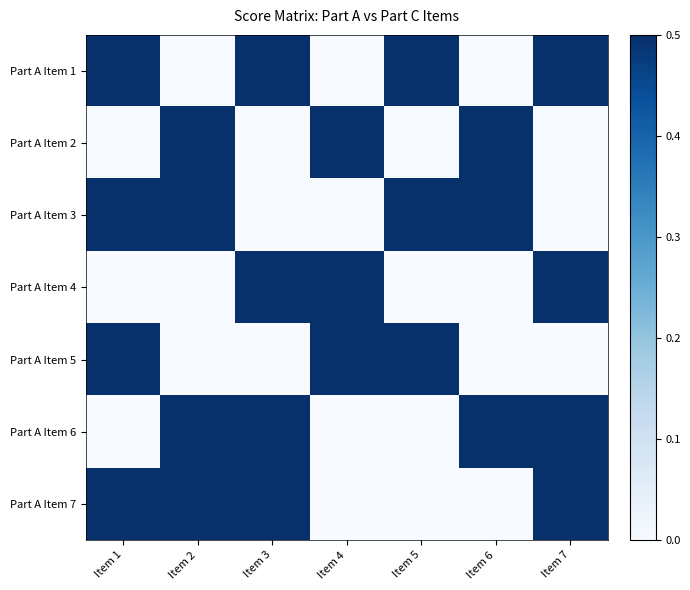

Reading right to left, extract all data points from this chart.

Part A Item 1: Item 7=0.5	Item 6=0.0	Item 5=0.5	Item 4=0.0	Item 3=0.5	Item 2=0.0	Item 1=0.5
Part A Item 2: Item 7=0.0	Item 6=0.5	Item 5=0.0	Item 4=0.5	Item 3=0.0	Item 2=0.5	Item 1=0.0
Part A Item 3: Item 7=0.0	Item 6=0.5	Item 5=0.5	Item 4=0.0	Item 3=0.0	Item 2=0.5	Item 1=0.5
Part A Item 4: Item 7=0.5	Item 6=0.0	Item 5=0.0	Item 4=0.5	Item 3=0.5	Item 2=0.0	Item 1=0.0
Part A Item 5: Item 7=0.0	Item 6=0.0	Item 5=0.5	Item 4=0.5	Item 3=0.0	Item 2=0.0	Item 1=0.5
Part A Item 6: Item 7=0.5	Item 6=0.5	Item 5=0.0	Item 4=0.0	Item 3=0.5	Item 2=0.5	Item 1=0.0
Part A Item 7: Item 7=0.5	Item 6=0.0	Item 5=0.0	Item 4=0.0	Item 3=0.5	Item 2=0.5	Item 1=0.5